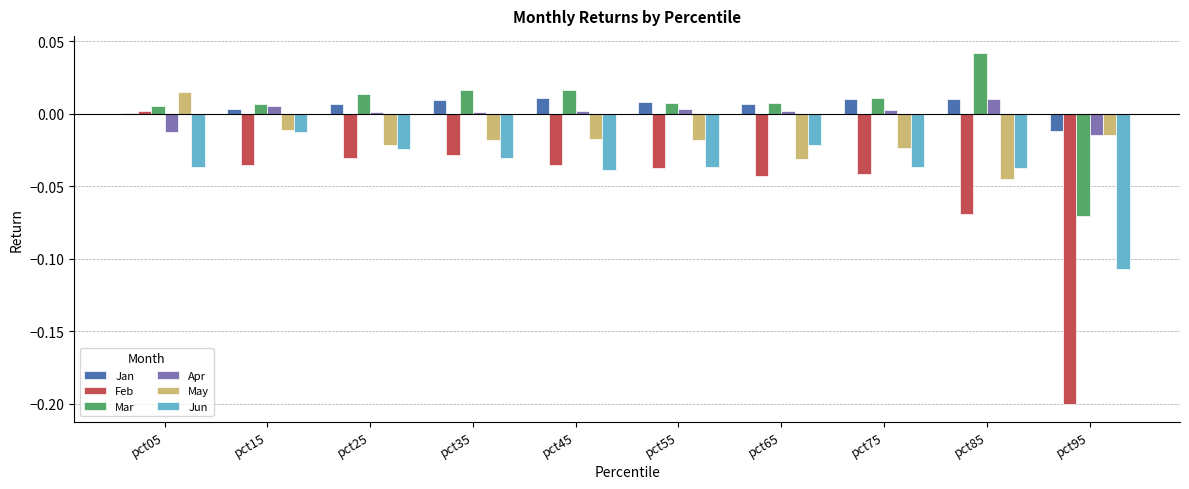

Is the value of Jun at pct75 greater than the value of May at pct35?

No